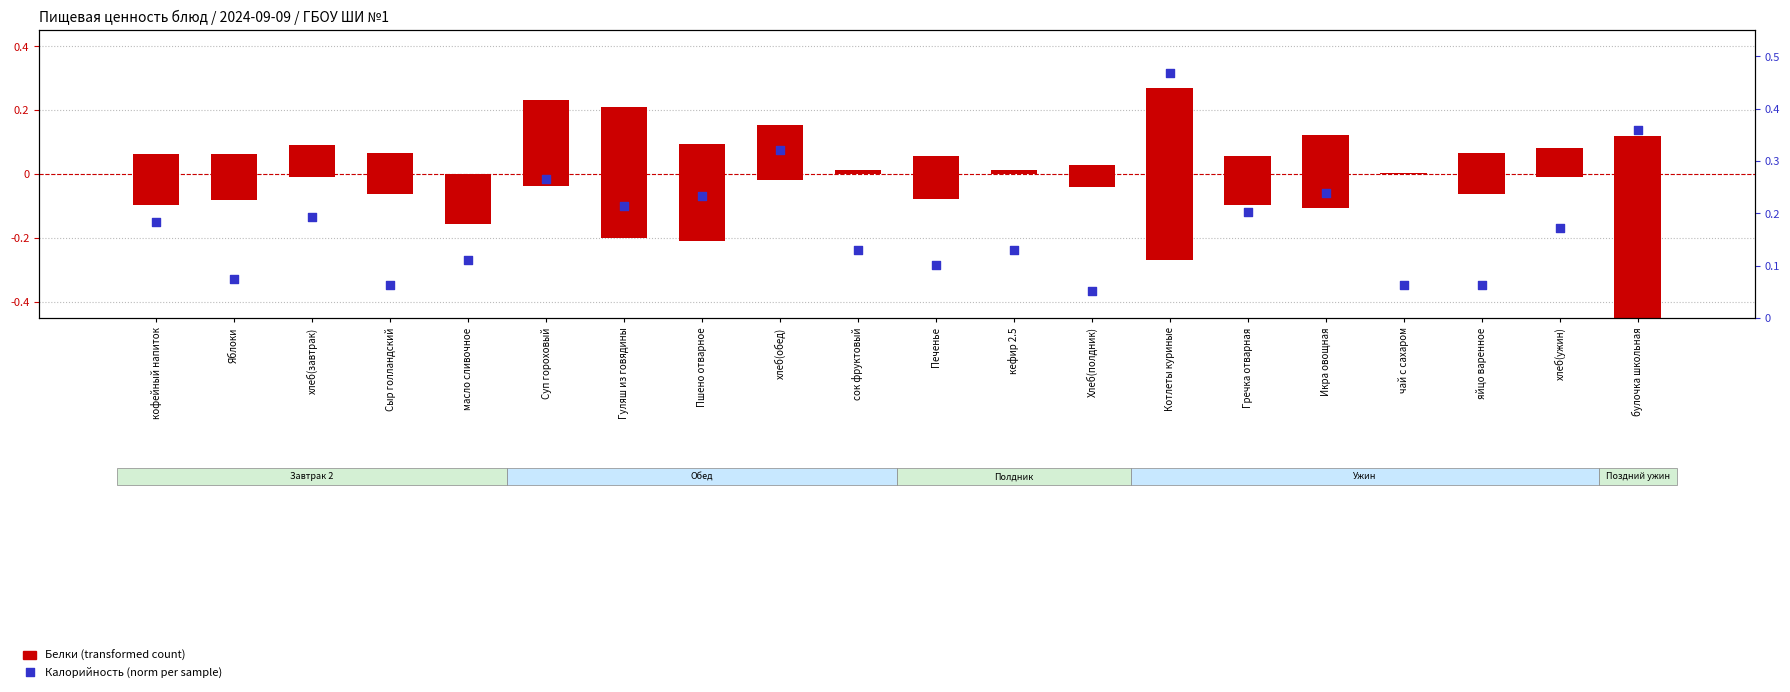

Which series has the largest total across all categories?

Калорийность (norm)